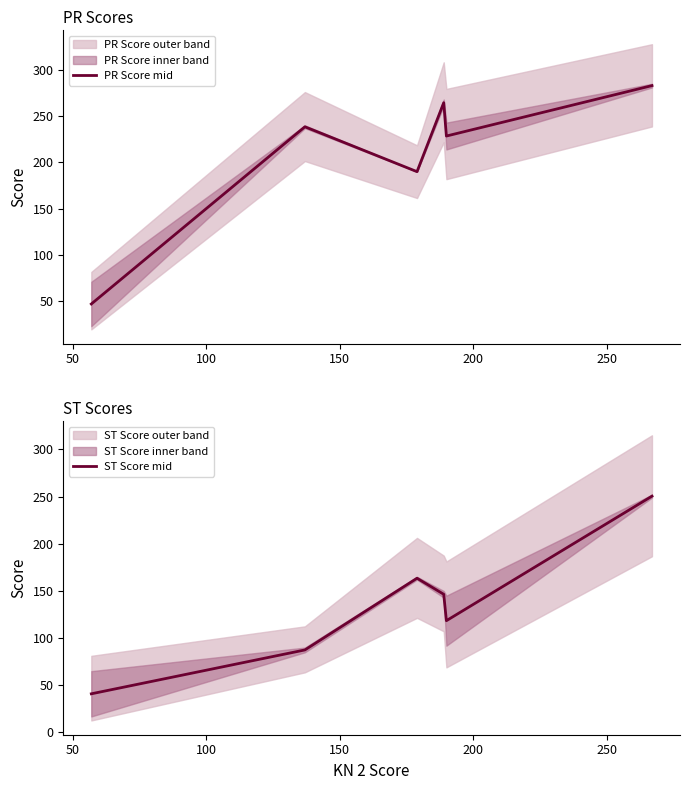

In ST Score mid, how many points are higher than both neighbors (excluding endpoints)?

1